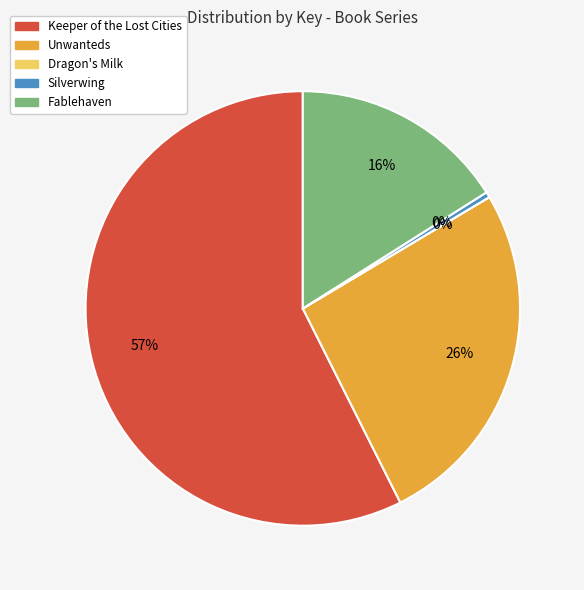

Which has a higher value, Unwanteds or Silverwing?

Unwanteds